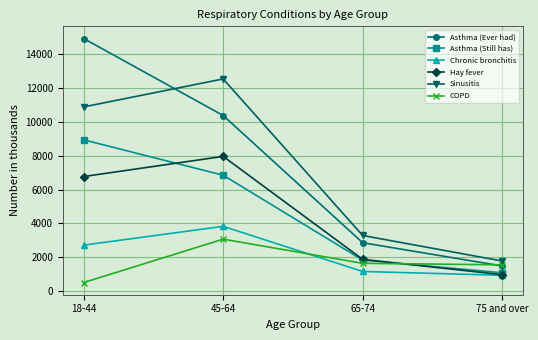

List the series in order of their peak value, lowest first.

COPD, Chronic bronchitis, Hay fever, Asthma (Still has), Sinusitis, Asthma (Ever had)